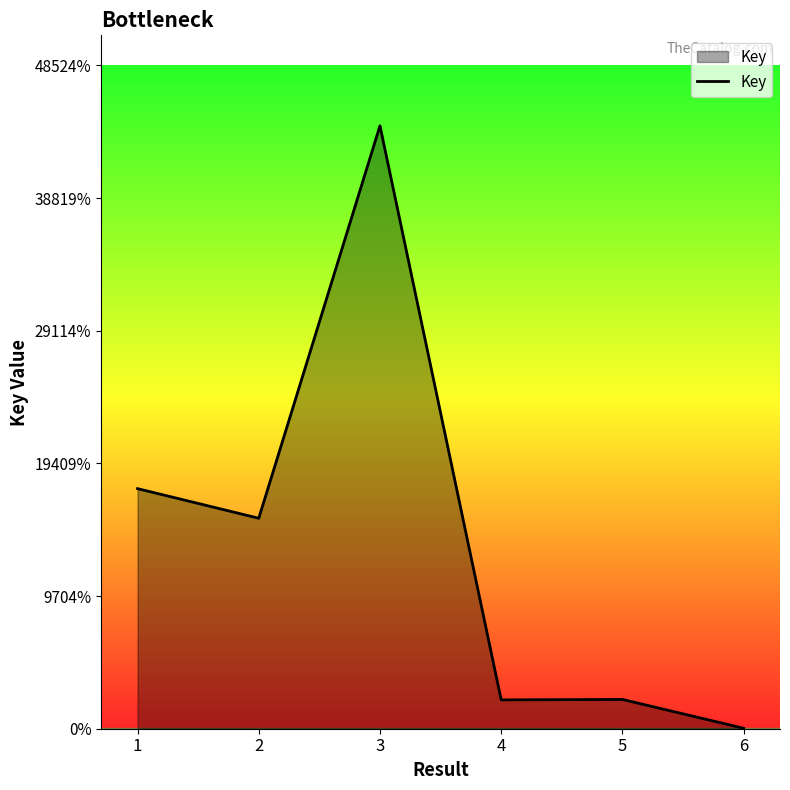

Does the chart display data point markers on the line(s)?

No